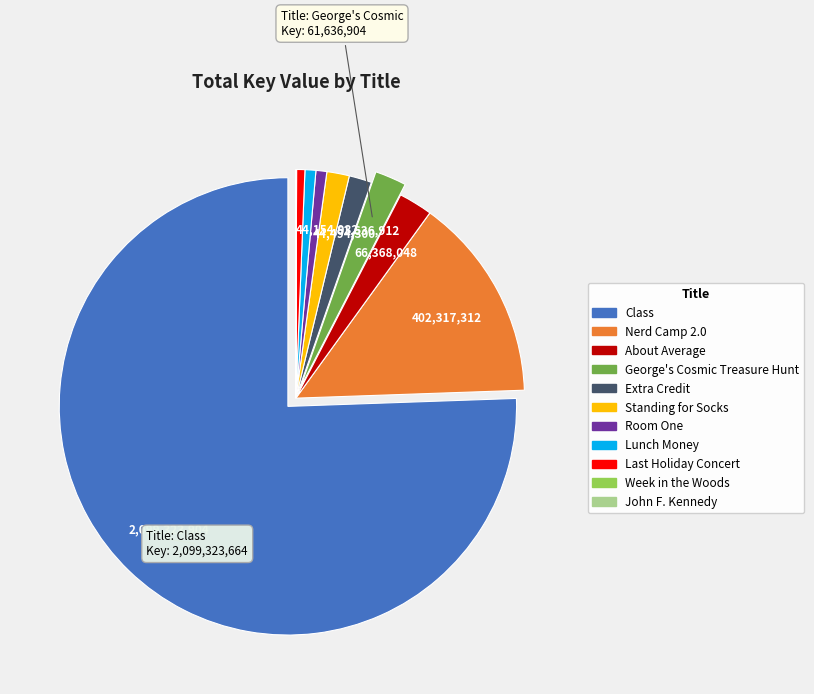

Is the sum of Nerd Camp 2.0 and Extra Credit greater than half?

No